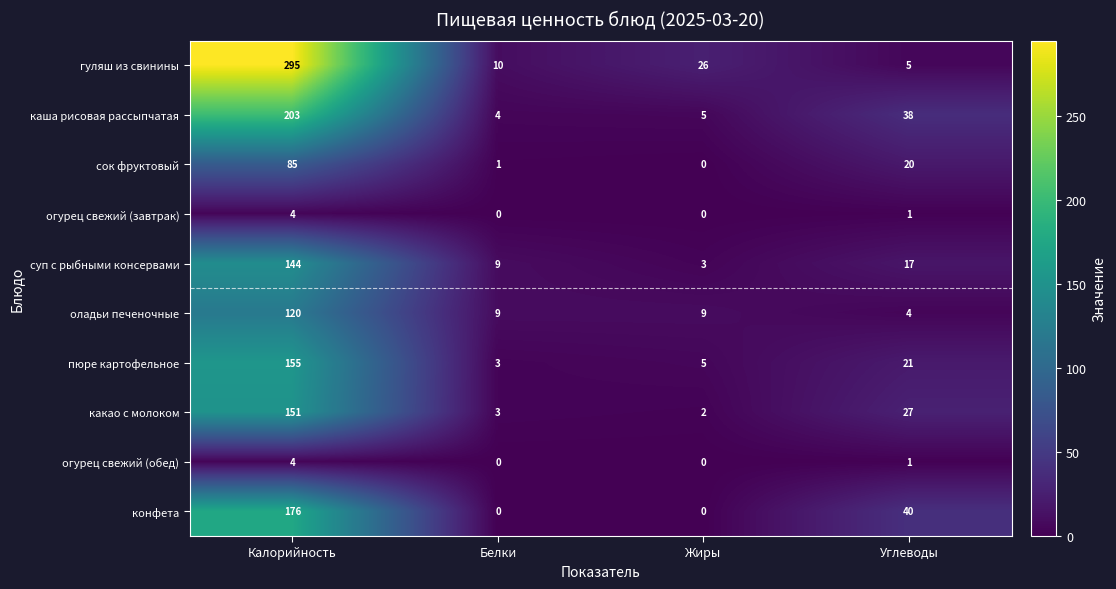

The каша рисовая рассыпчатая series shows 38 at Углеводы. True or false?

True